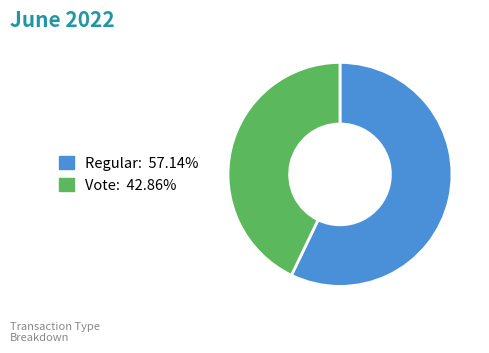

Which slice is the smallest?

Vote